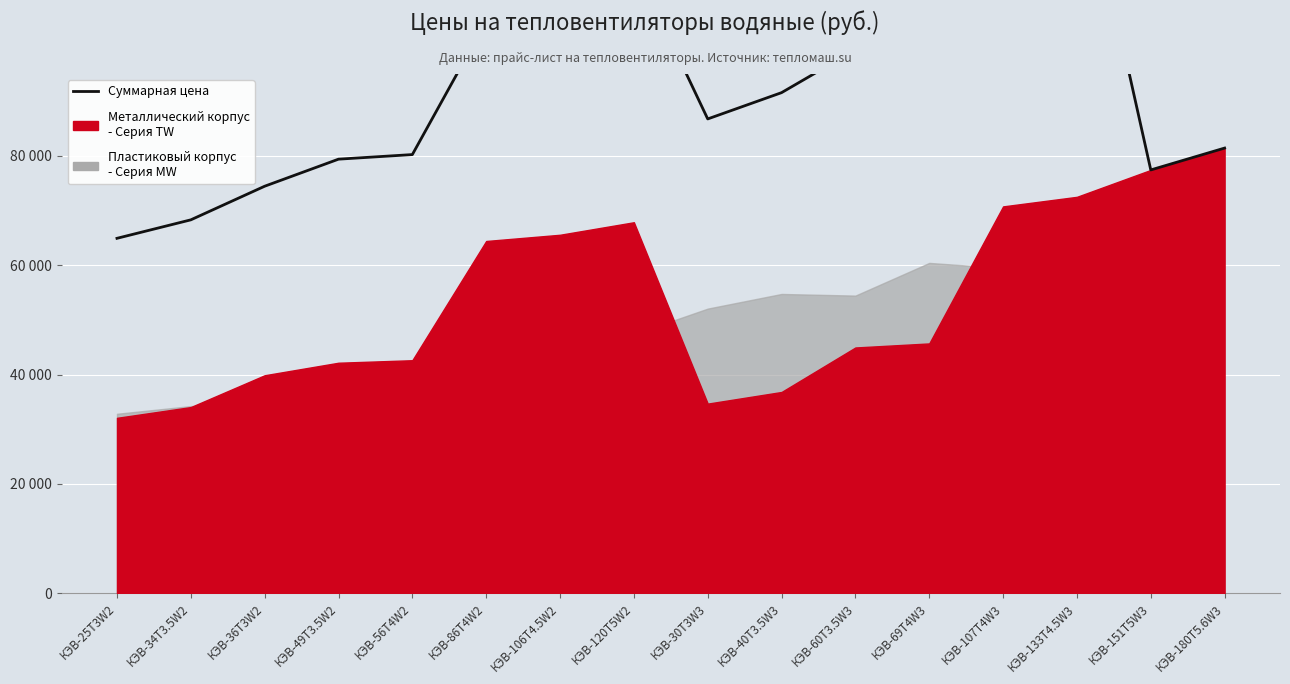

What is the maximum value shown in the chart?

137890